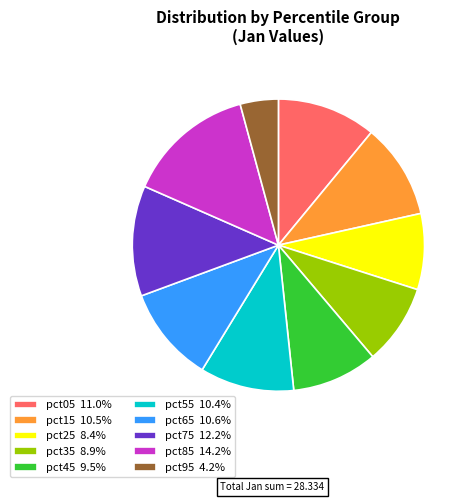

What is the ratio of the value at pct55 10.4% to the value at pct75 12.2%?

0.9